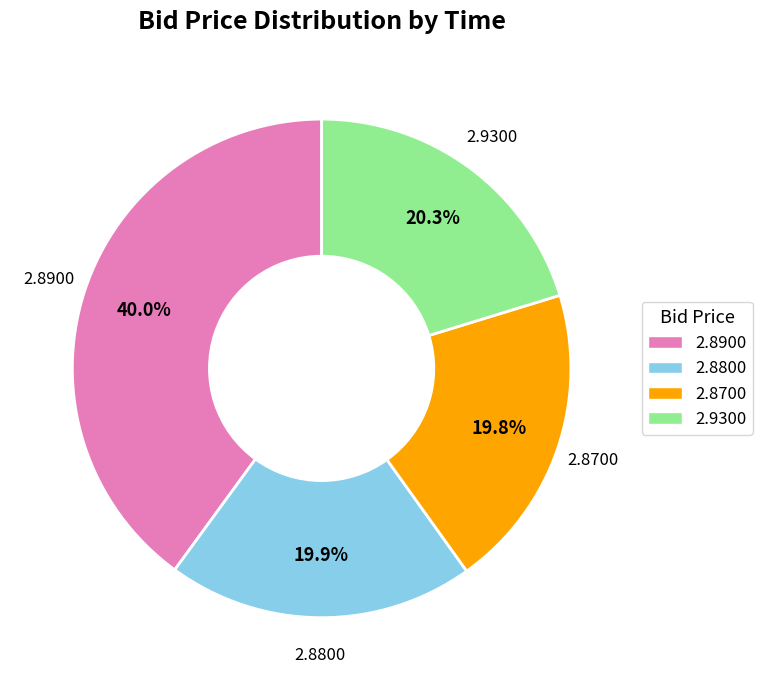

Does any single category account for the majority?

No